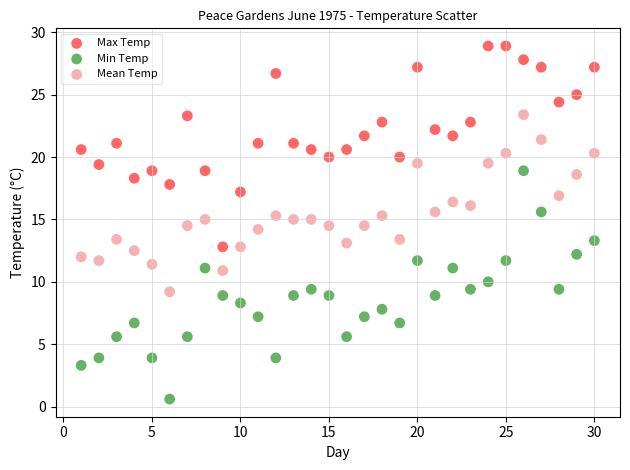

Which series contains the lowest Y value?

Min Temp